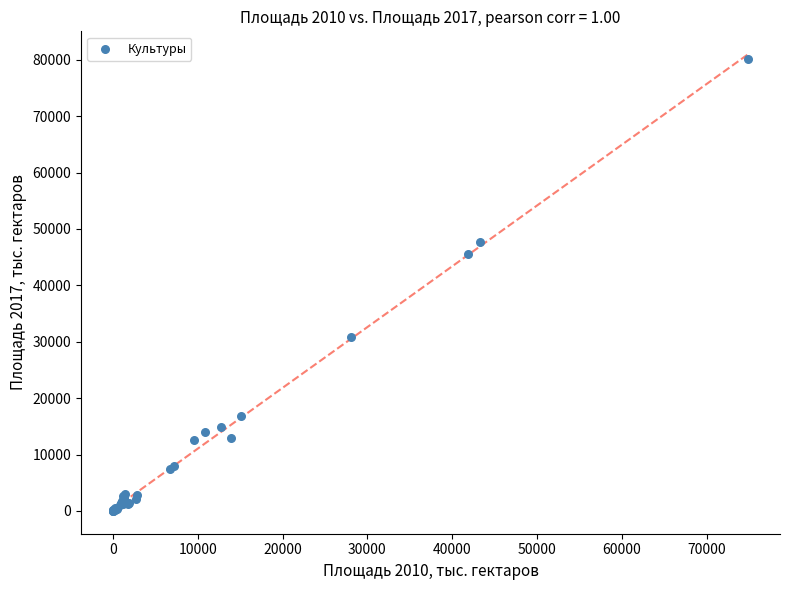

What Y value in the scatter plot is closest to 40026?

45484.4